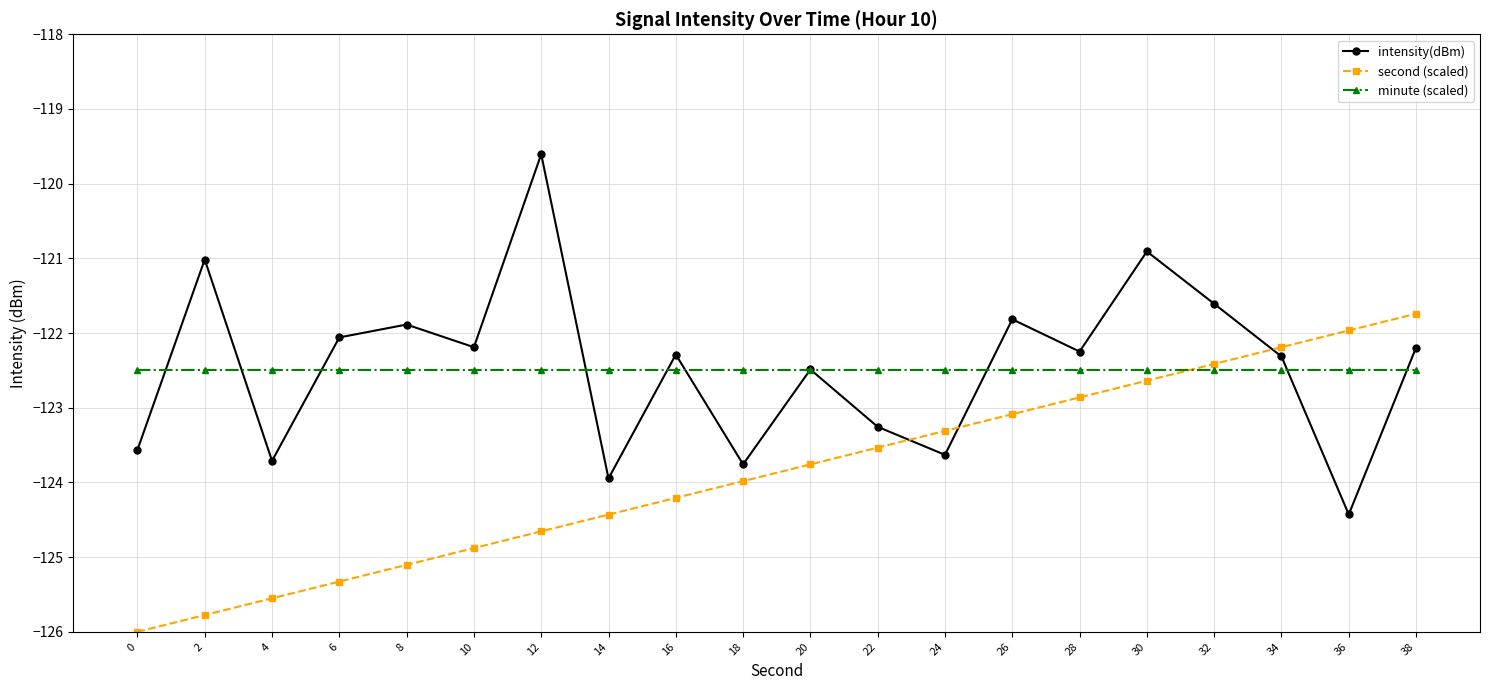

What is the difference between the highest and lowest values at 36?

2.5